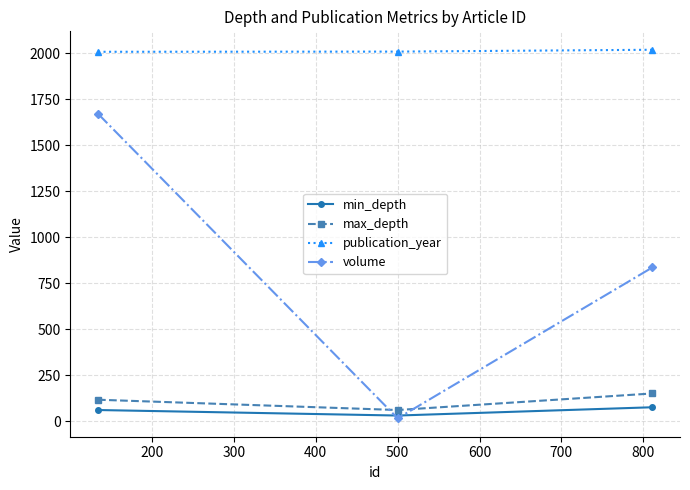

Which series has the largest range (max minus min)?

volume